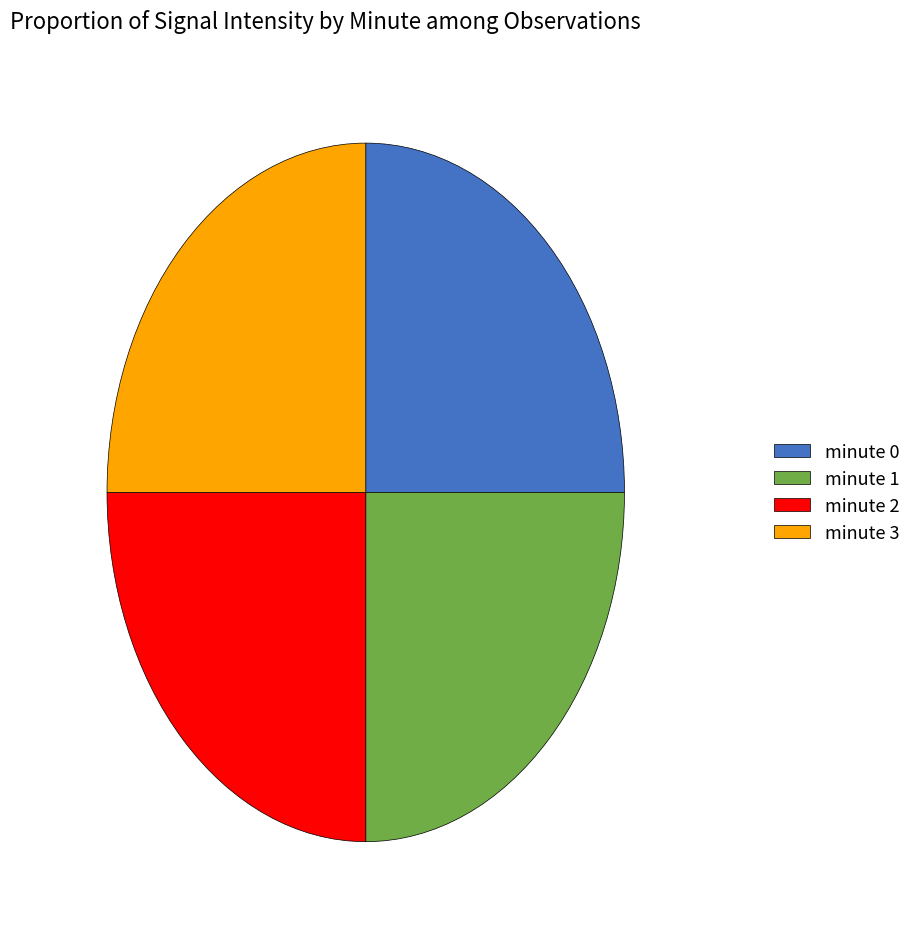

The minute 0 slice represents 37% of the pie. True or false?

False